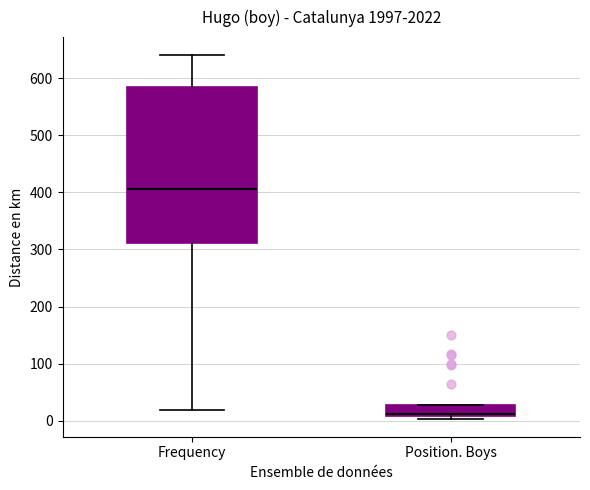

Where does the median line of the box for Frequency sit on the y-axis? The values are not printed on the chart, so give them approximately, as read against the axis.

410